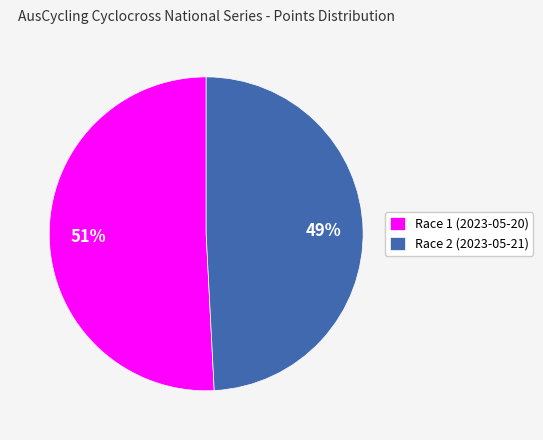

How many slices are in this pie chart?

2